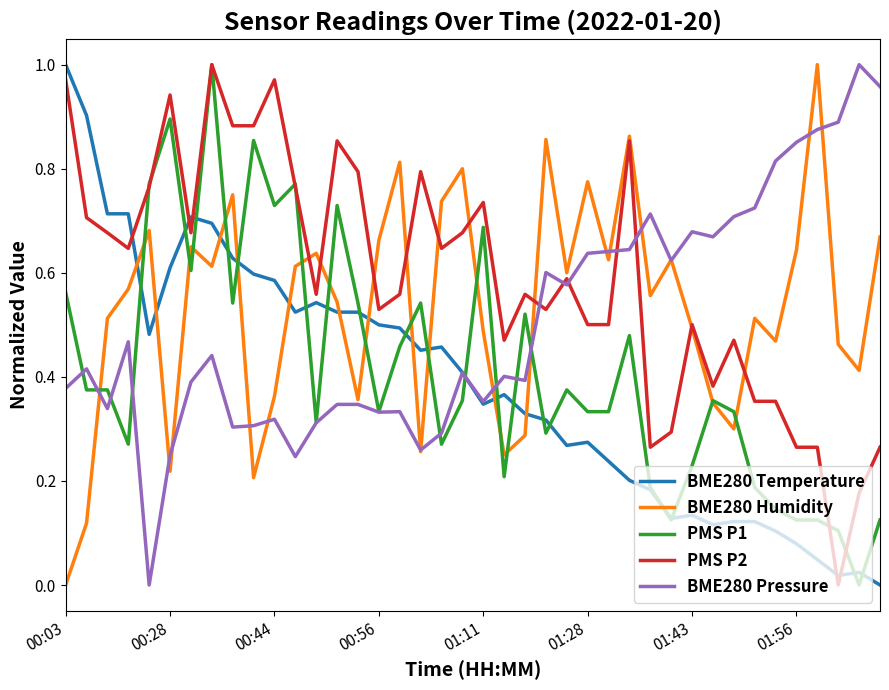

Which series has the largest total across all categories?

PMS P2